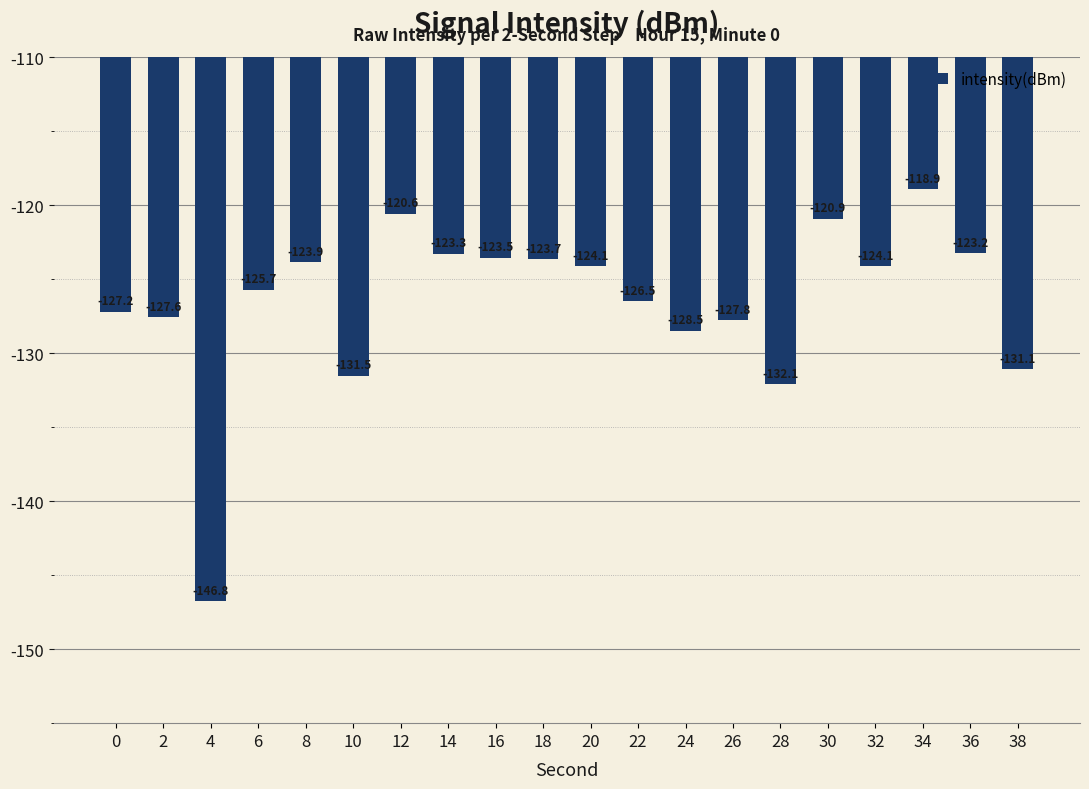

Reading left to right, list all the values displayed in this chart.

-127.2	-127.6	-146.8	-125.7	-123.9	-131.5	-120.6	-123.3	-123.5	-123.7	-124.1	-126.5	-128.5	-127.8	-132.1	-120.9	-124.1	-118.9	-123.2	-131.1